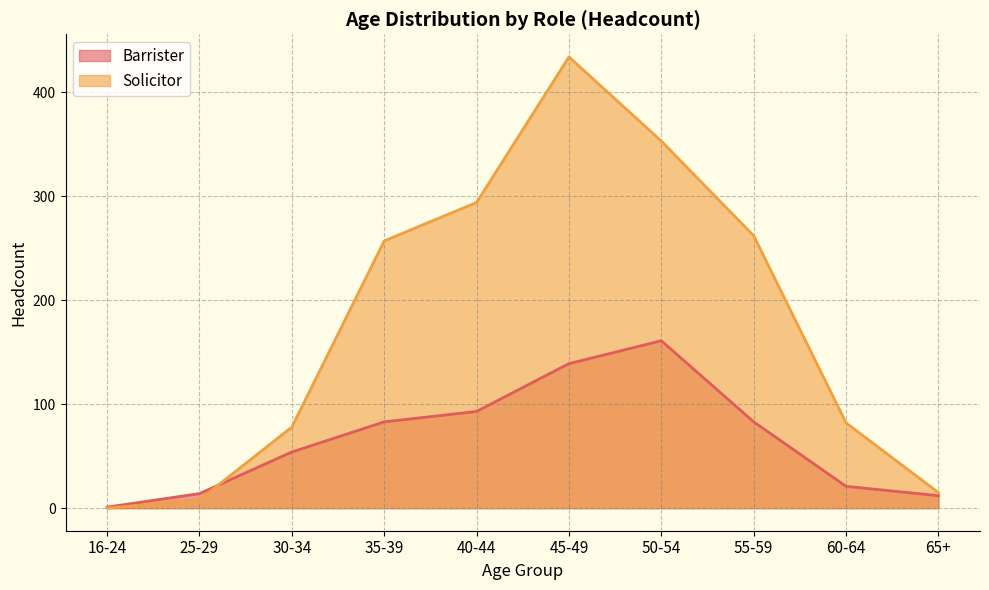

What is the total value across all series at 25-29?

22